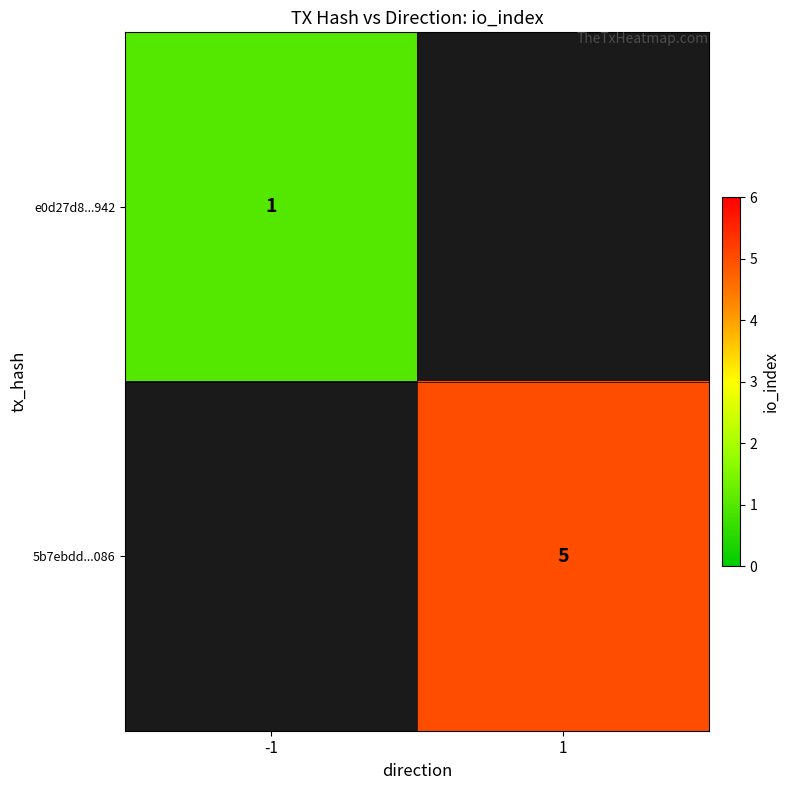

True or false: 5b7ebdd...086 has a value of 5 at 1.

True